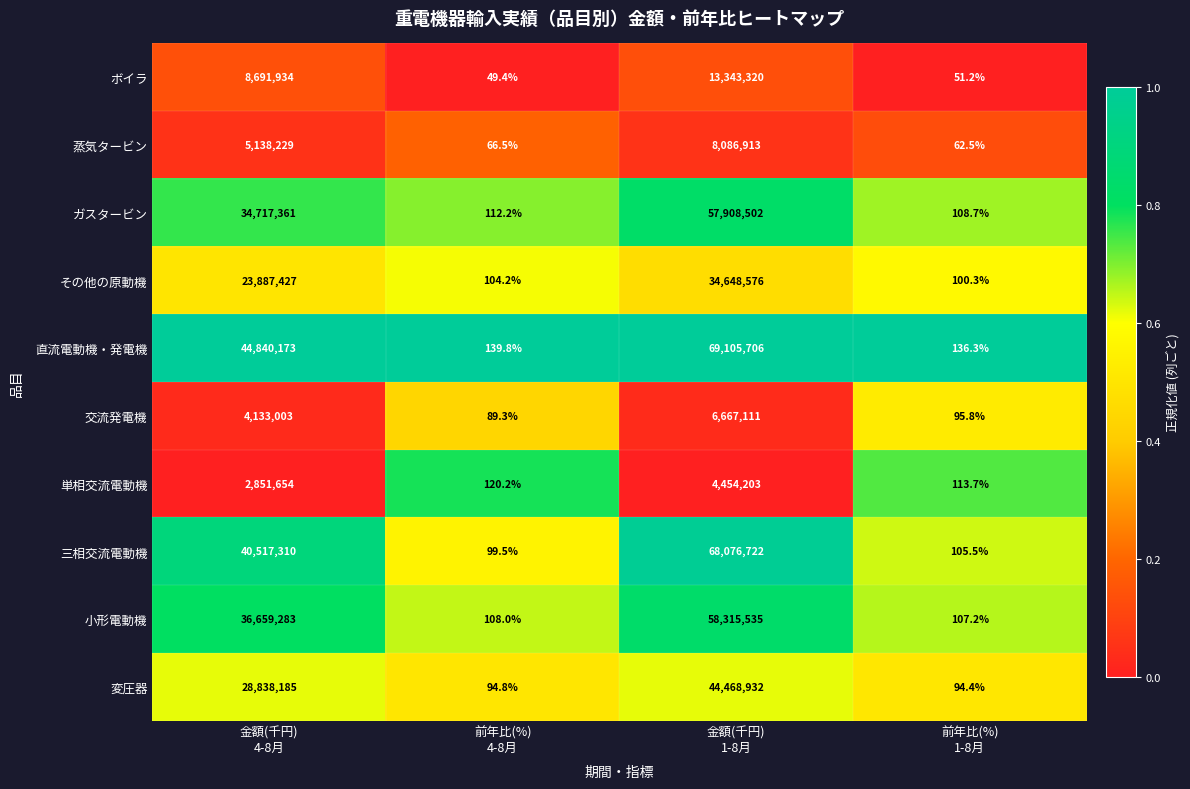

At 前年比(%)
4-8月, list the series in order from largest to smallest.

直流電動機・発電機, 単相交流電動機, ガスタービン, 小形電動機, その他の原動機, 三相交流電動機, 変圧器, 交流発電機, 蒸気タービン, ボイラ